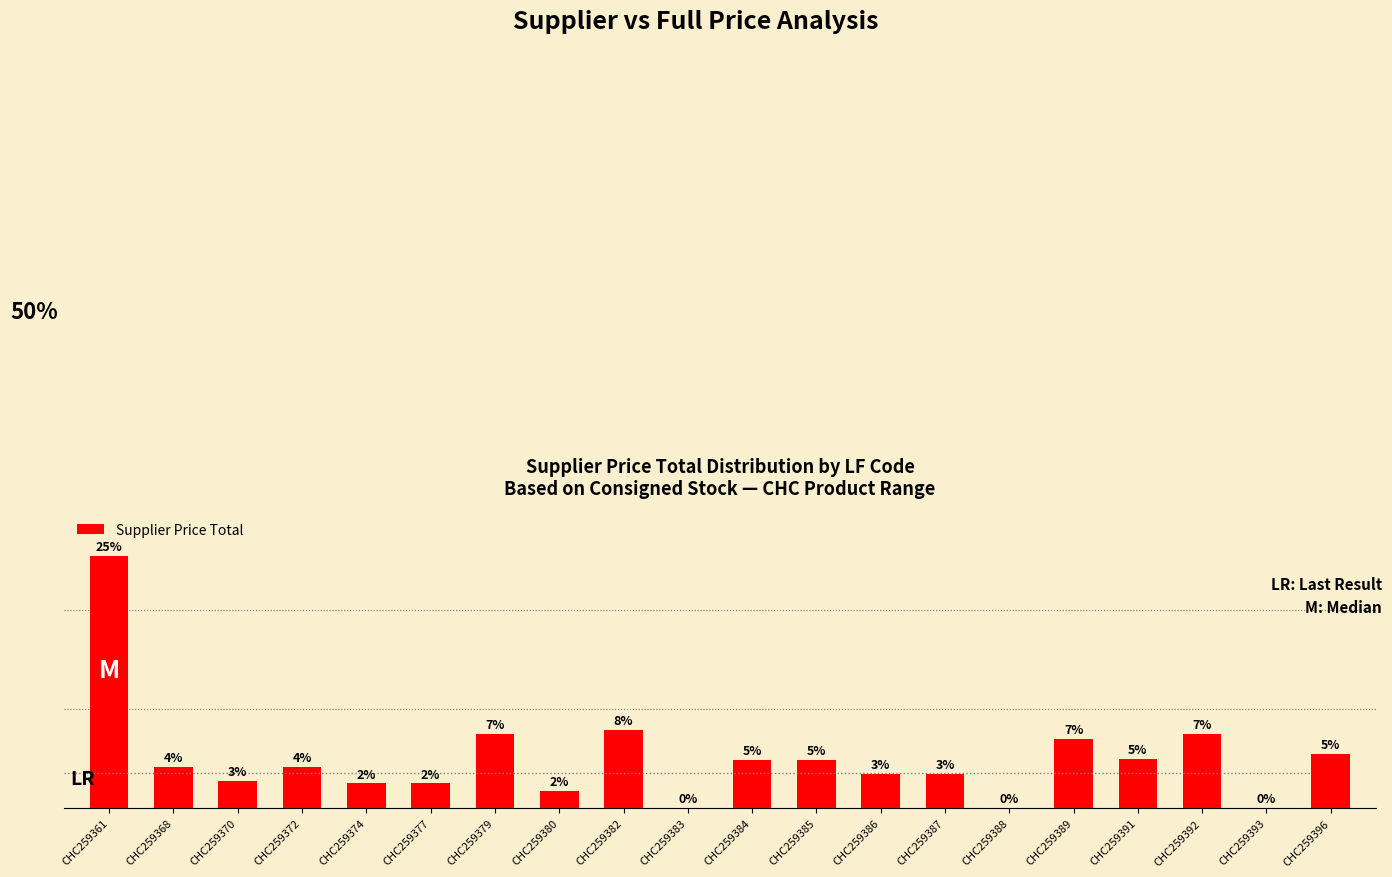

Rank the categories by value from lowest to highest.

CHC259383, CHC259388, CHC259393, CHC259380, CHC259374, CHC259377, CHC259370, CHC259386, CHC259387, CHC259368, CHC259372, CHC259384, CHC259385, CHC259391, CHC259396, CHC259389, CHC259379, CHC259392, CHC259382, CHC259361